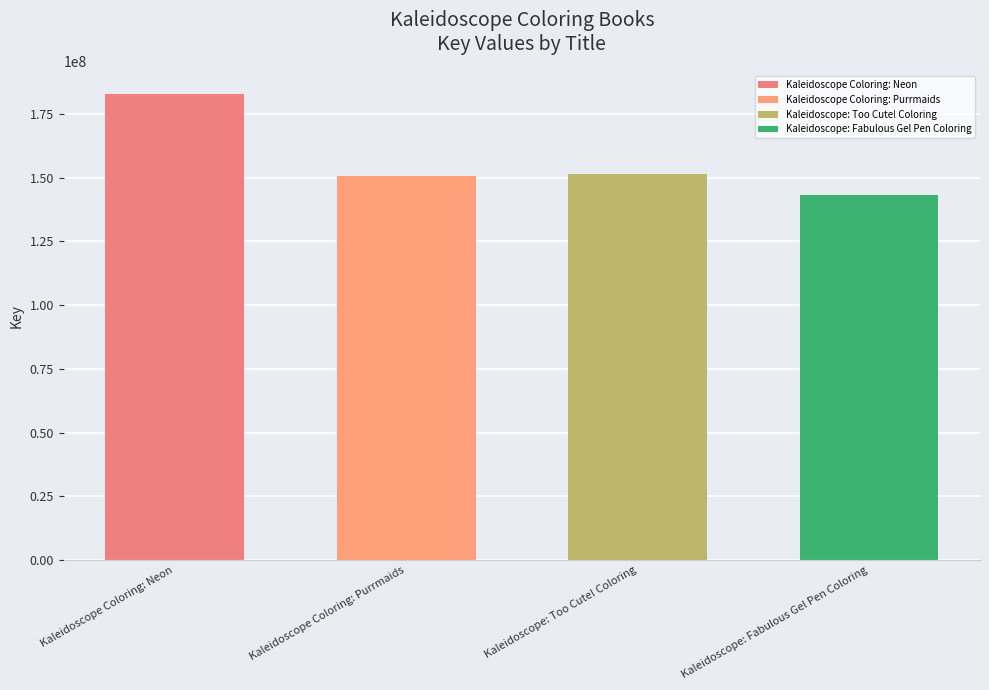

What is the sum of the values at Kaleidoscope Coloring: Neon and Kaleidoscope: Fabulous Gel Pen Coloring?

325619904